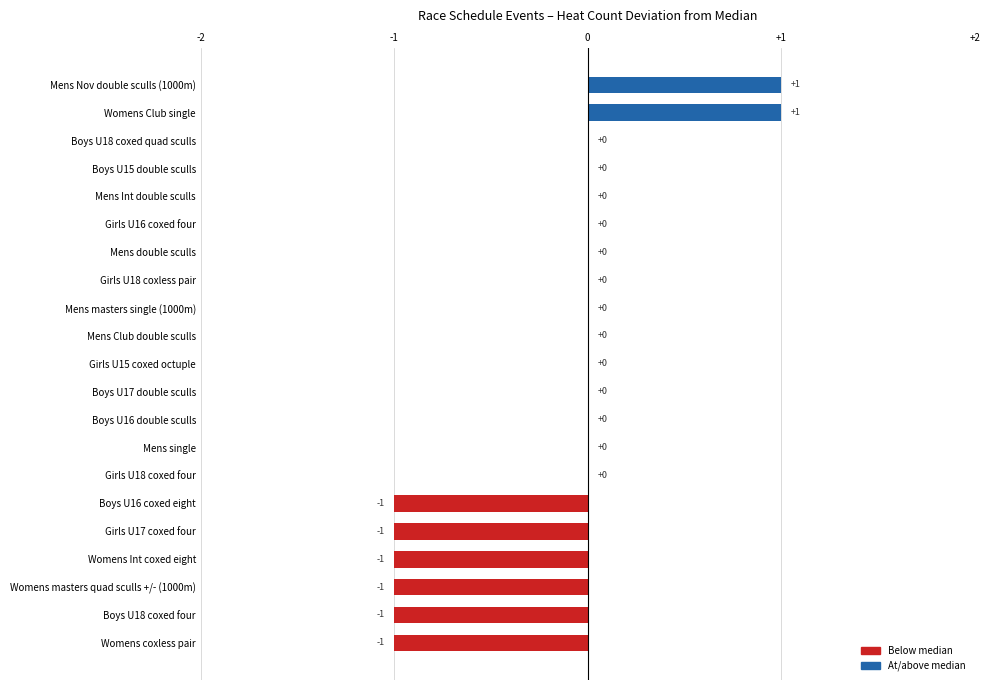

True or false: the data shows 1 at Mens masters single (1000m).

False